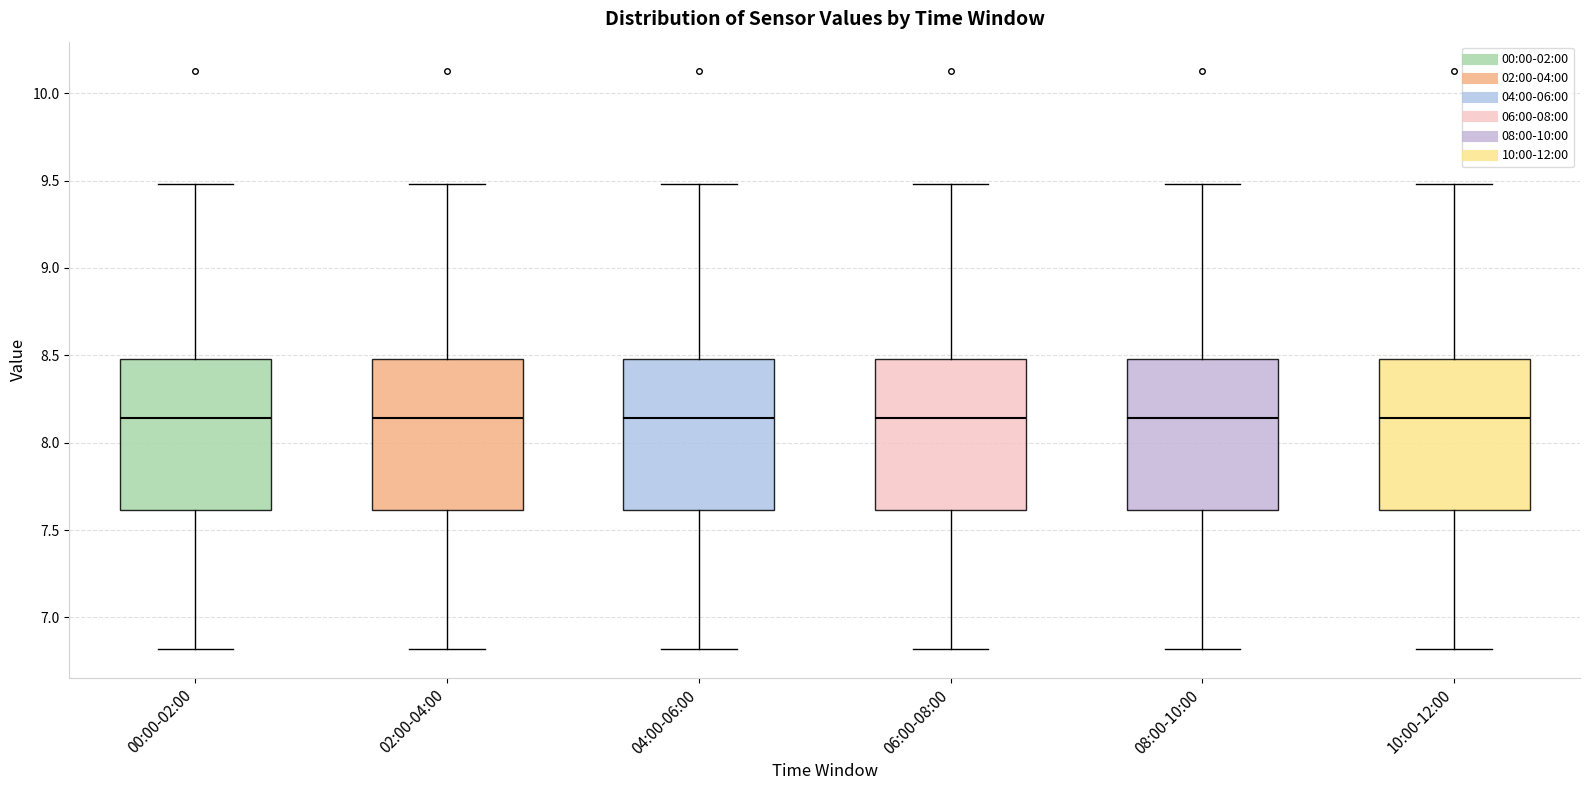

Reading left to right, read every box against the y-axis: the position of its median line, the range the box covers, and the ends of its whiskers. The values are not printed on the chart, so give them approximately, as read against the axis.

00:00-02:00: median 8.15, box 7.60 to 8.50, whiskers 6.80 to 9.50
02:00-04:00: median 8.15, box 7.60 to 8.50, whiskers 6.80 to 9.50
04:00-06:00: median 8.15, box 7.60 to 8.50, whiskers 6.80 to 9.50
06:00-08:00: median 8.15, box 7.60 to 8.50, whiskers 6.80 to 9.50
08:00-10:00: median 8.15, box 7.60 to 8.50, whiskers 6.80 to 9.50
10:00-12:00: median 8.15, box 7.60 to 8.50, whiskers 6.80 to 9.50